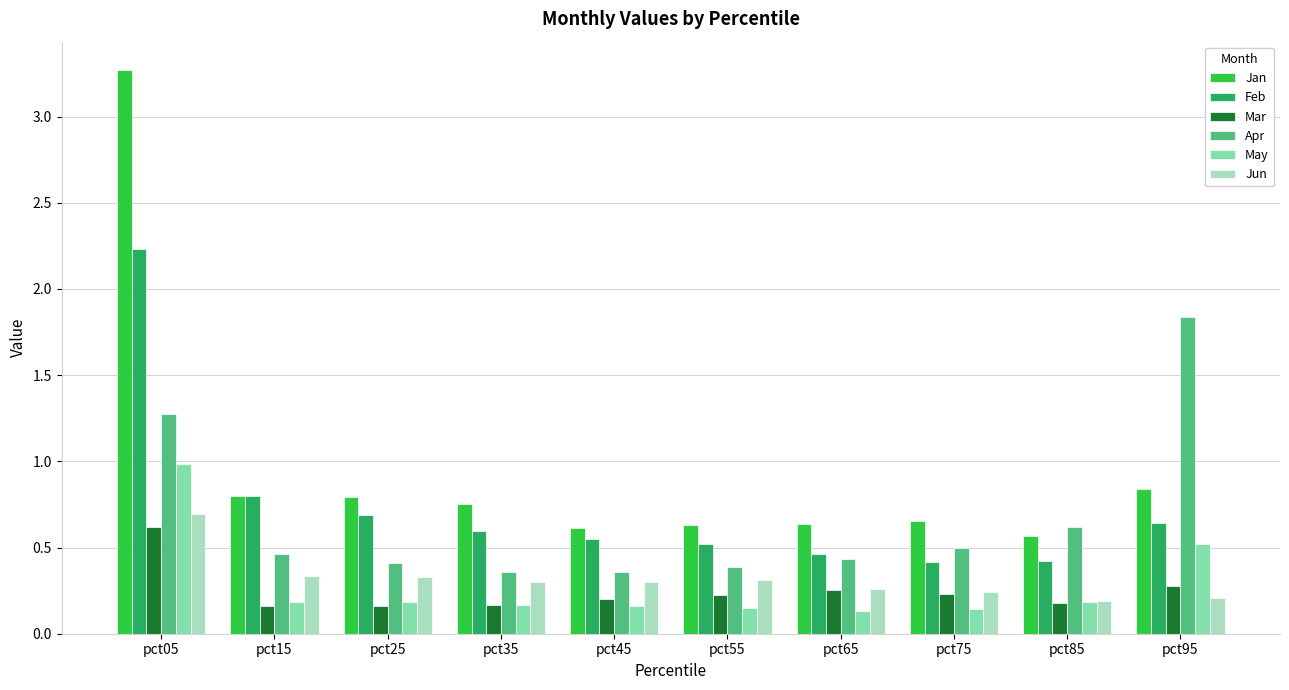

What is the spread (max minus min) of values at pct95?

1.6